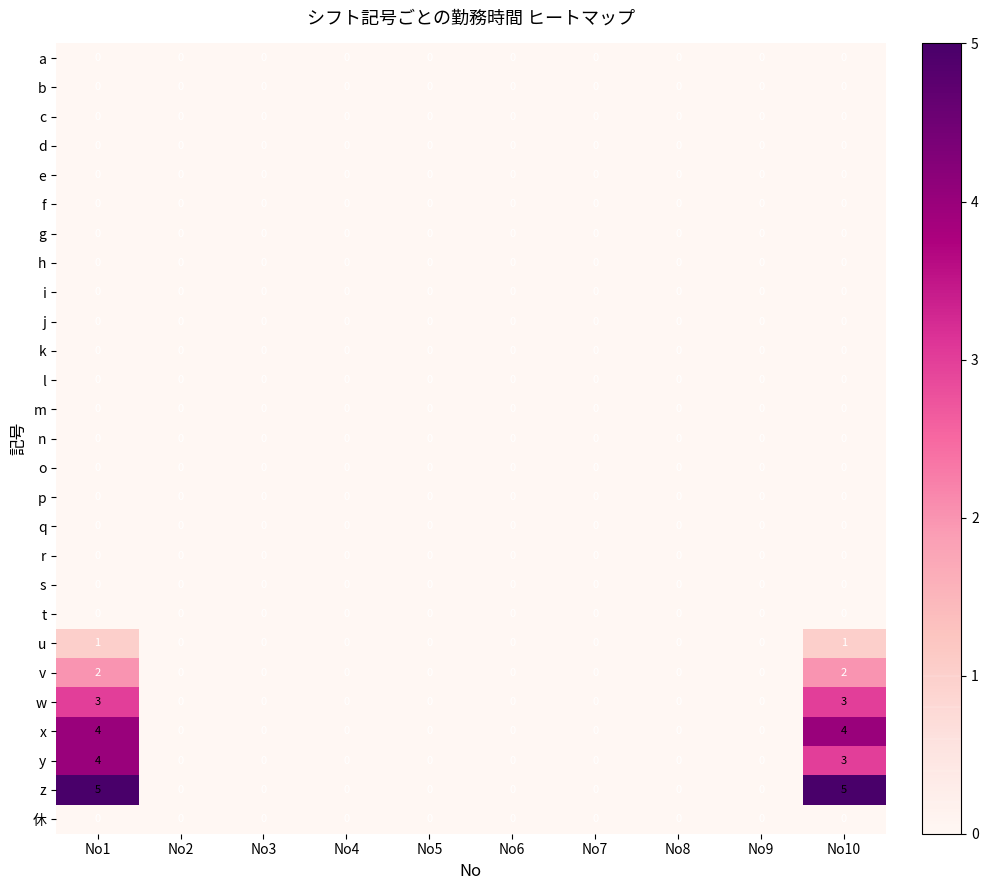

Which series has the largest range (max minus min)?

z